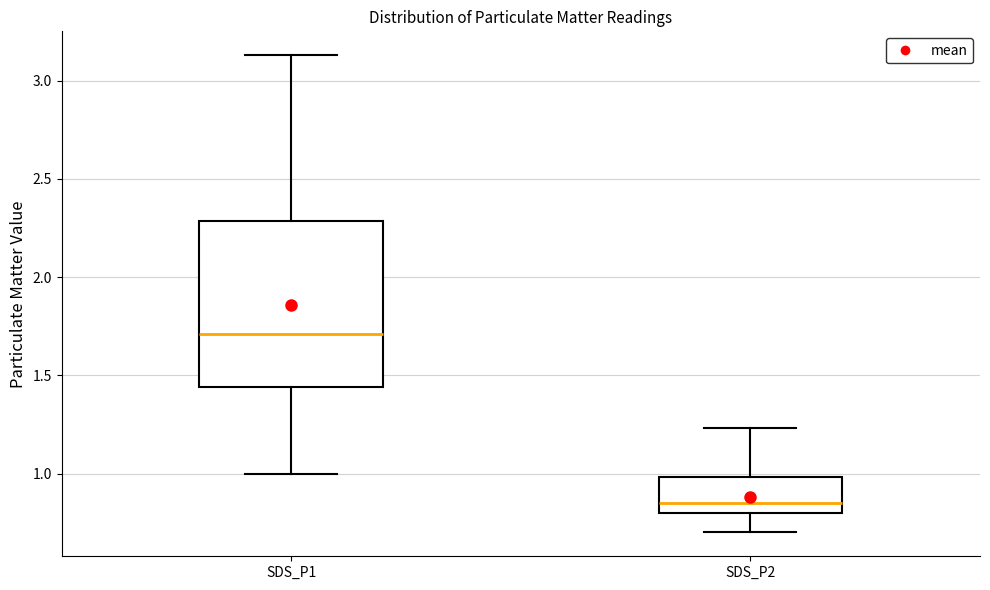

Reading left to right, transcribe this box plot: for each box, give where its median line is, the range the box spans, and where its two whiskers end, as read against the y-axis. The values are not printed on the chart, so give them approximately, as read against the axis.

SDS_P1: median 1.70, box 1.45 to 2.30, whiskers 1.00 to 3.15
SDS_P2: median 0.85, box 0.80 to 1.00, whiskers 0.70 to 1.25